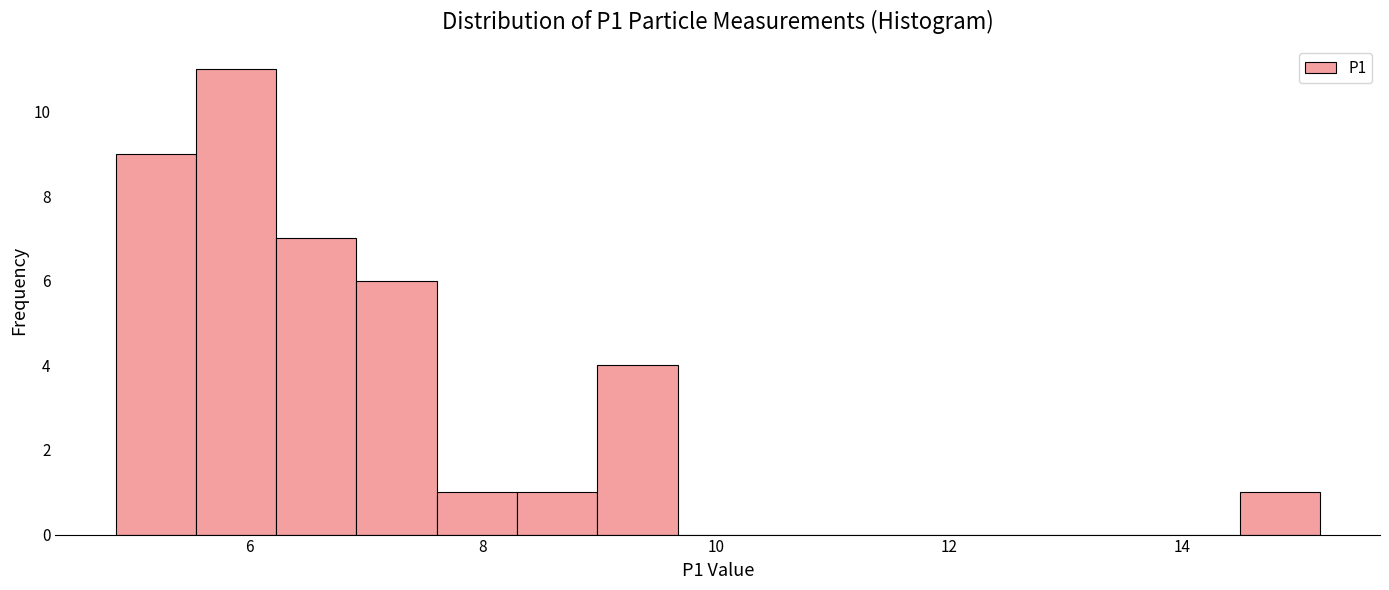

Around what value on the x-axis is the tallest bar? Give the approximate position of its centre, as read against the axis.

5.8